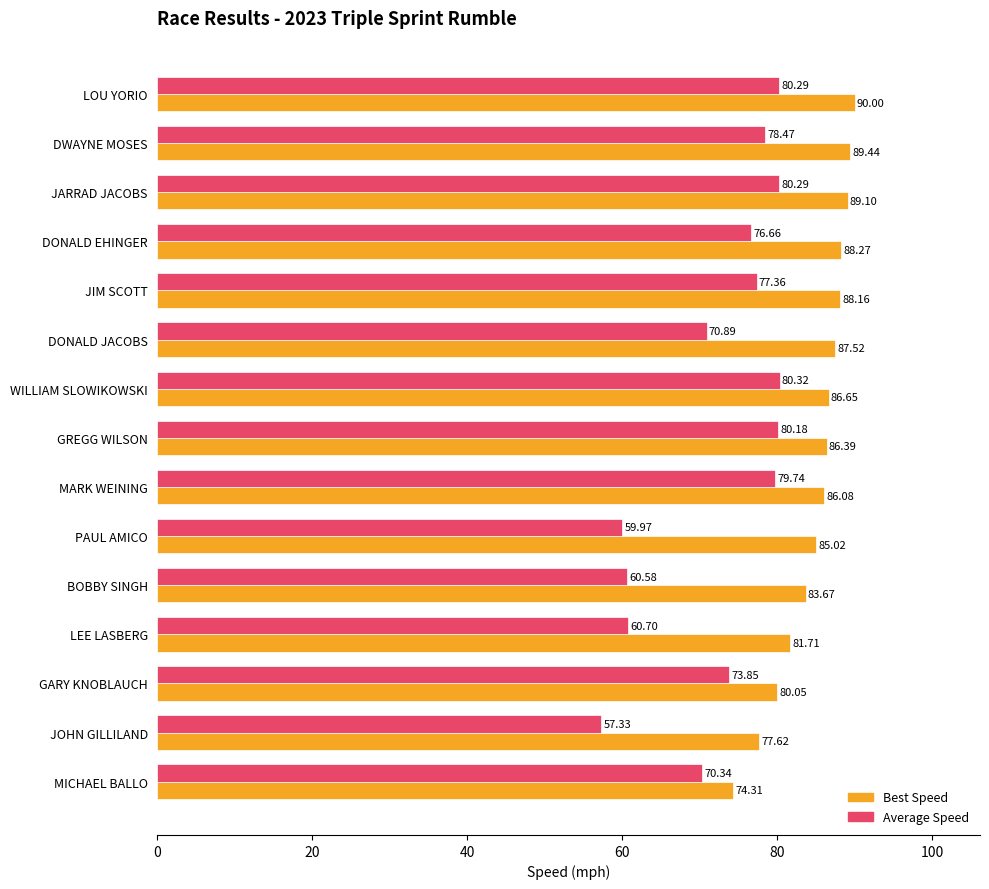

At which label does Best Speed reach its minimum?

MICHAEL BALLO